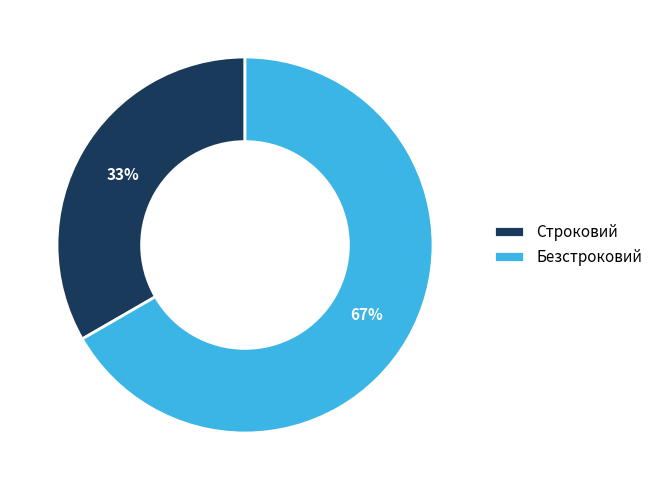

Which category has the biggest portion of the pie?

Безстроковий